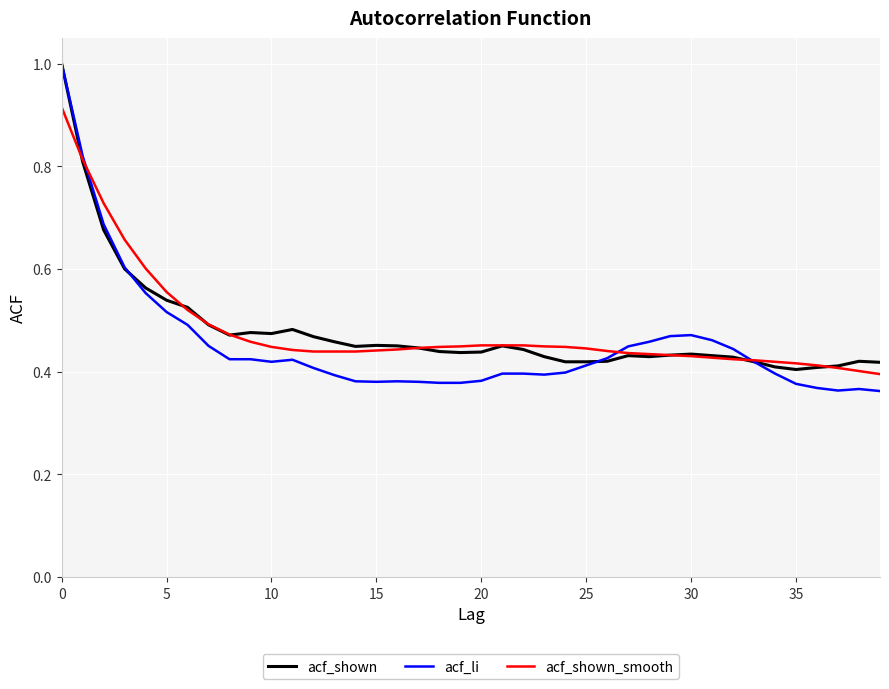

Which series has the largest range (max minus min)?

acf_li